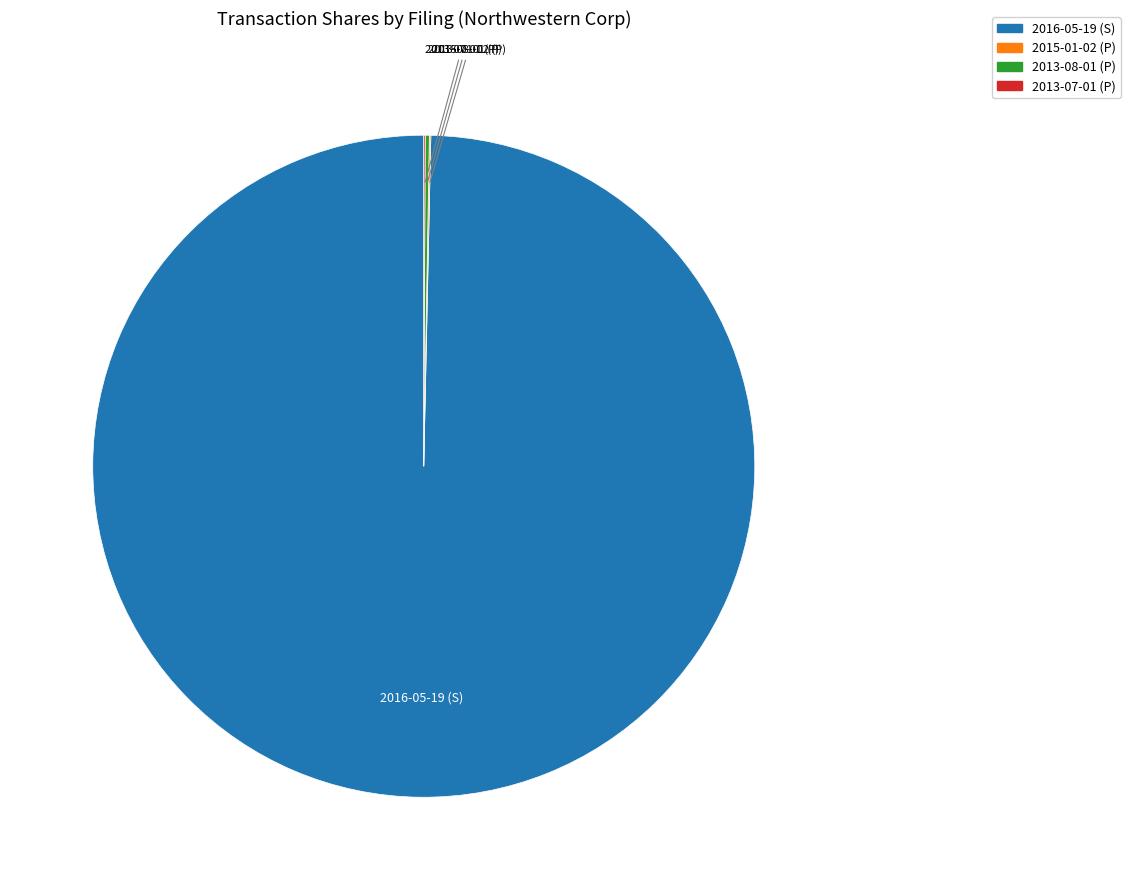

True or false: 2016-05-19 (S) accounts for 100% of the total.

True